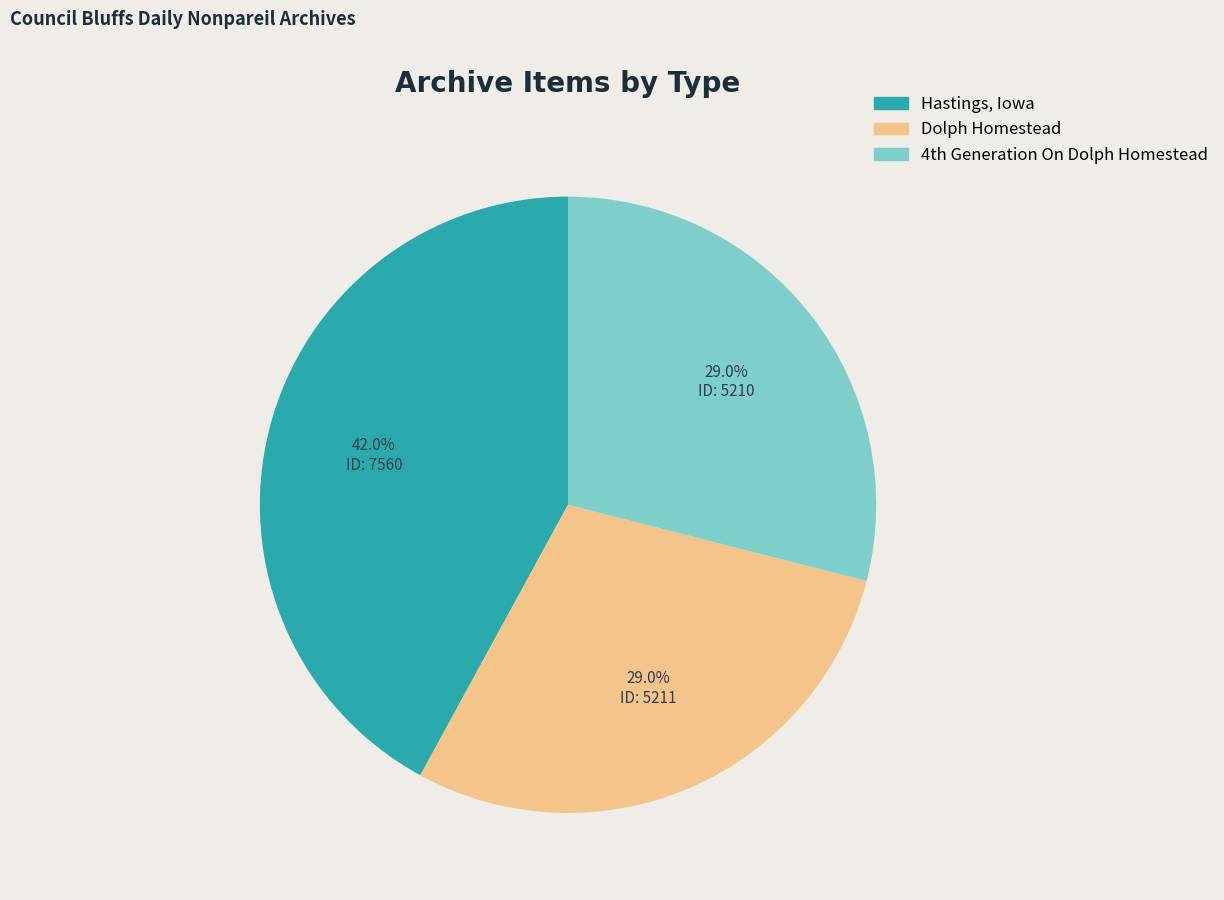

To the nearest percent, what percentage of the pie is Dolph Homestead?

29%